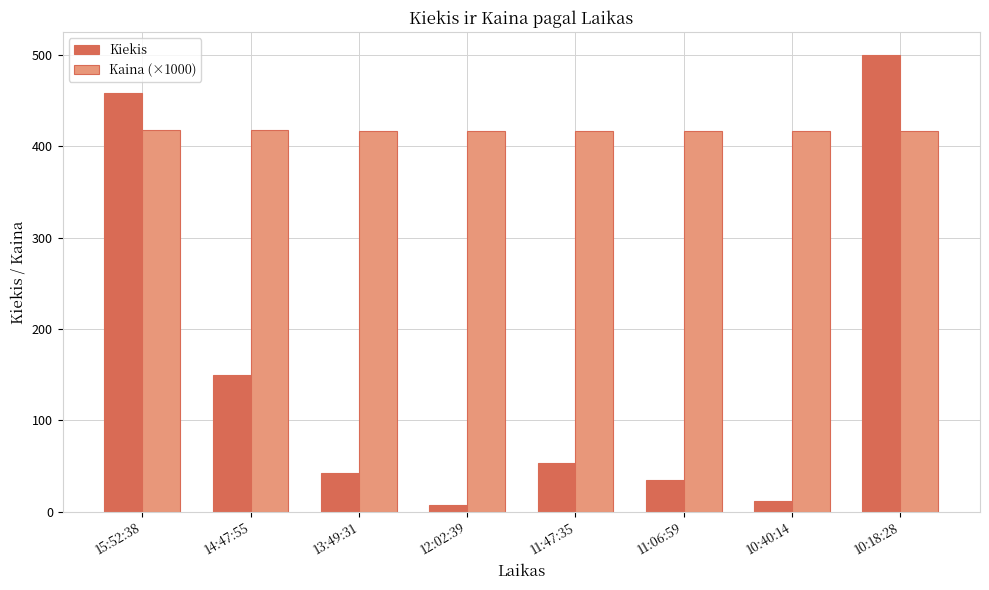

True or false: Kaina (×1000) has a value of 84 at 14:47:55.

False